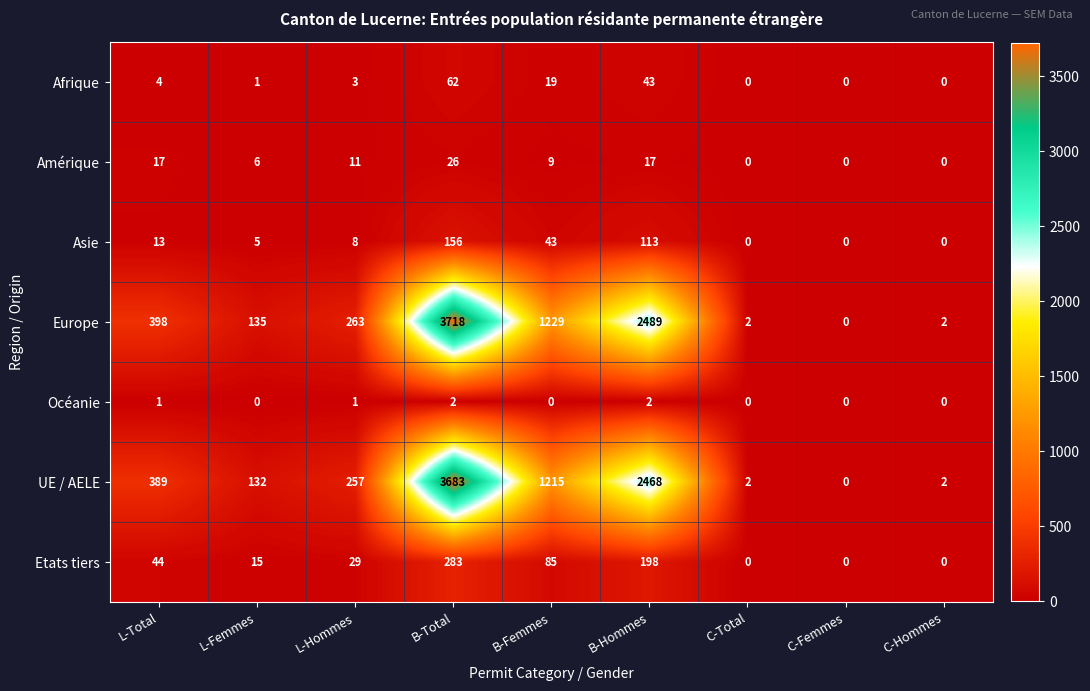

The value of Europe at B-Femmes is 334. True or false?

False